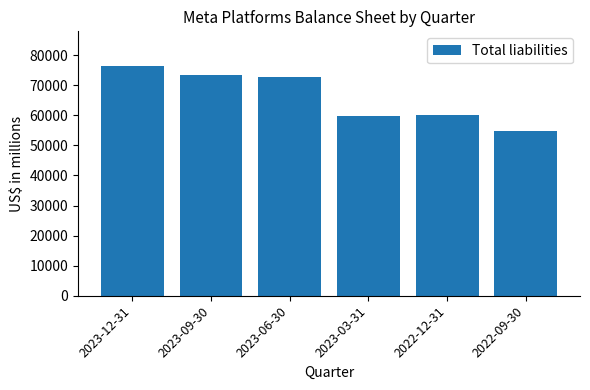

What is the value of the 6th bar from the left?

54800